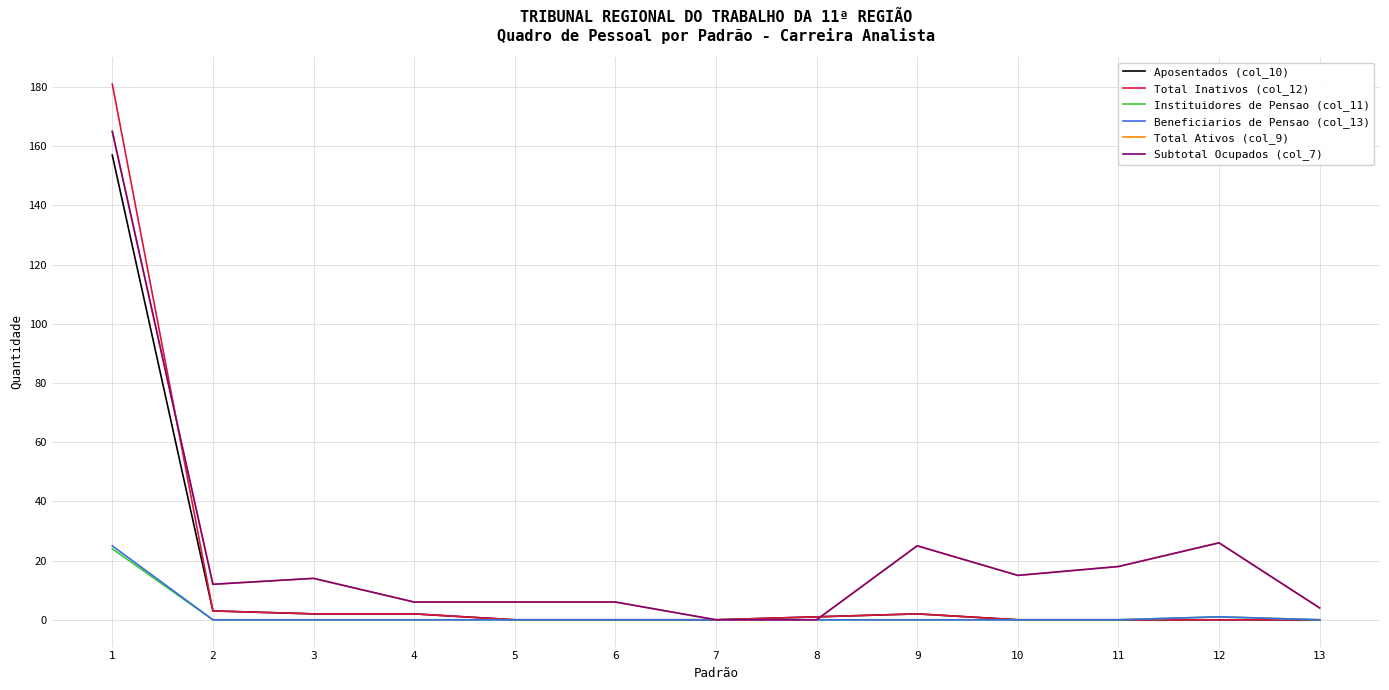

Rank the categories by Aposentados (col_10) value from lowest to highest.

5, 6, 7, 10, 11, 12, 13, 8, 3, 4, 9, 2, 1